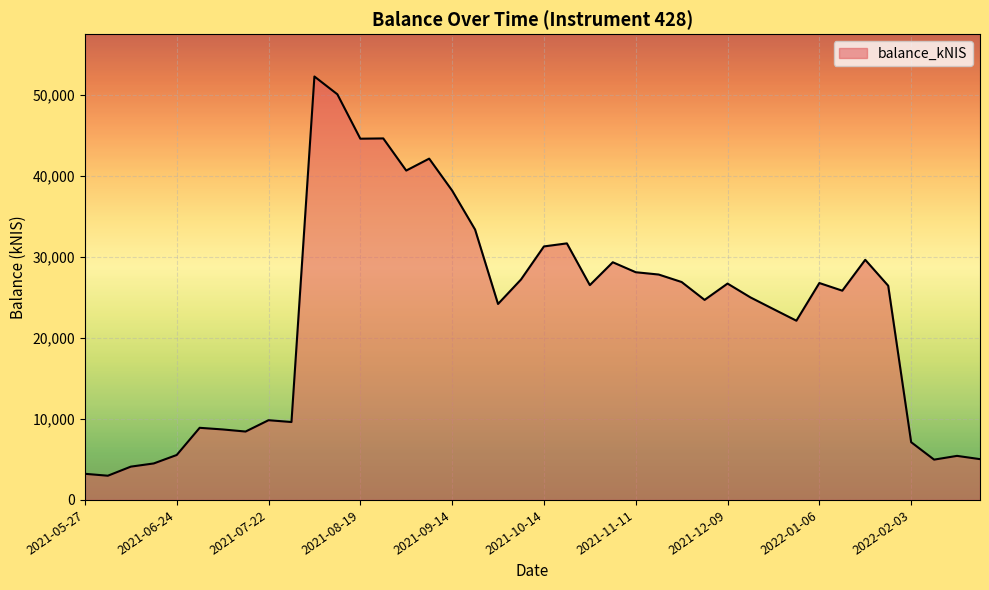

What is the minimum value shown in the chart?

2988.8